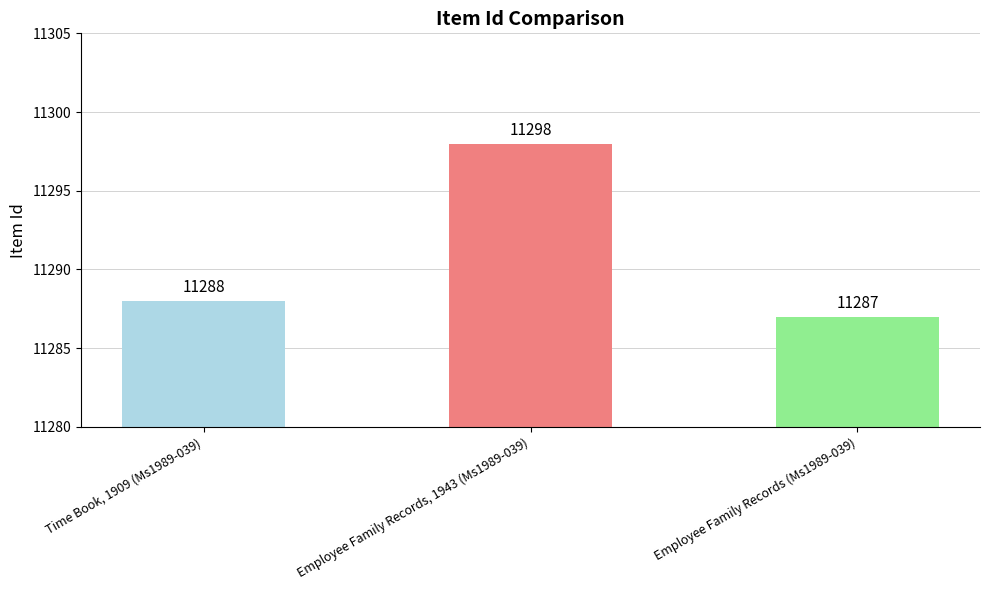

How many bars are there in total?

3